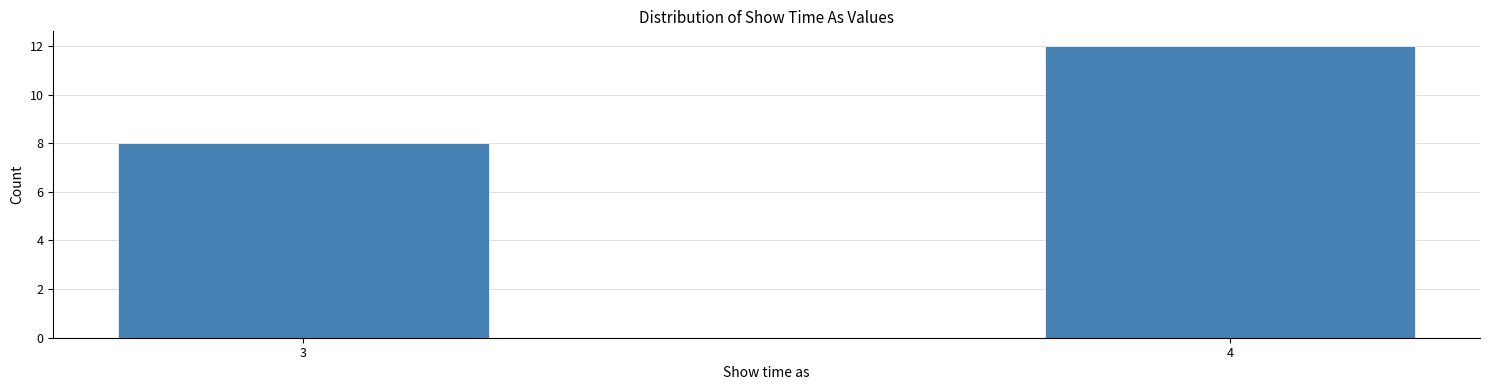

Reading left to right, list all the values displayed in this chart.

8	12